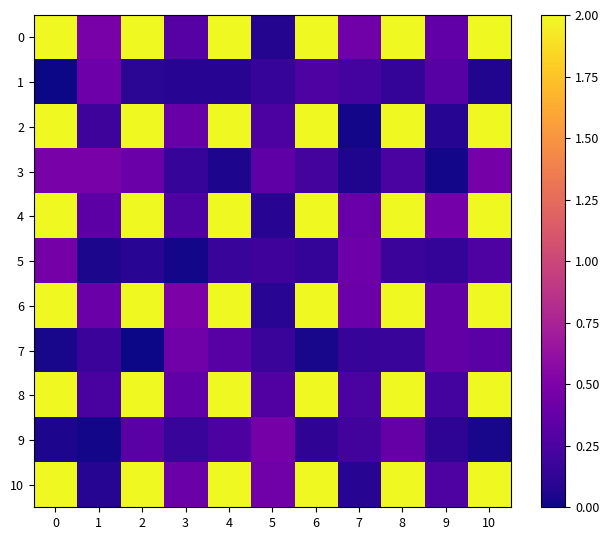

What is the spread (max minus min) of values at 0?

2.4